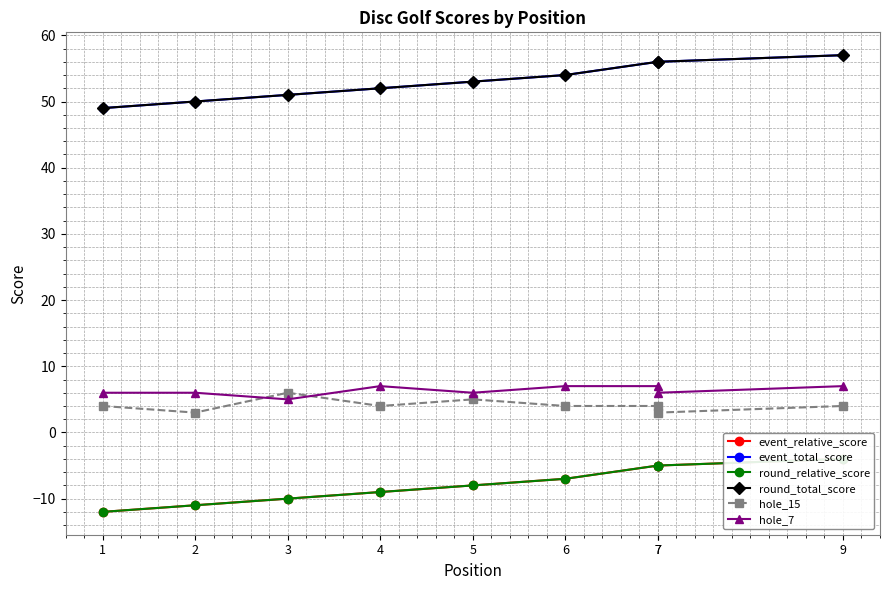

What is the value of the round_total_score point at the 3rd from the left?

51